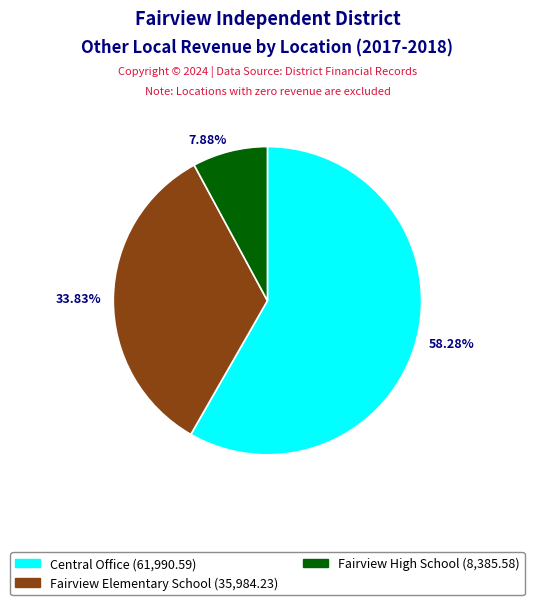

What percentage is the Fairview High School slice, to the nearest percent?

8%